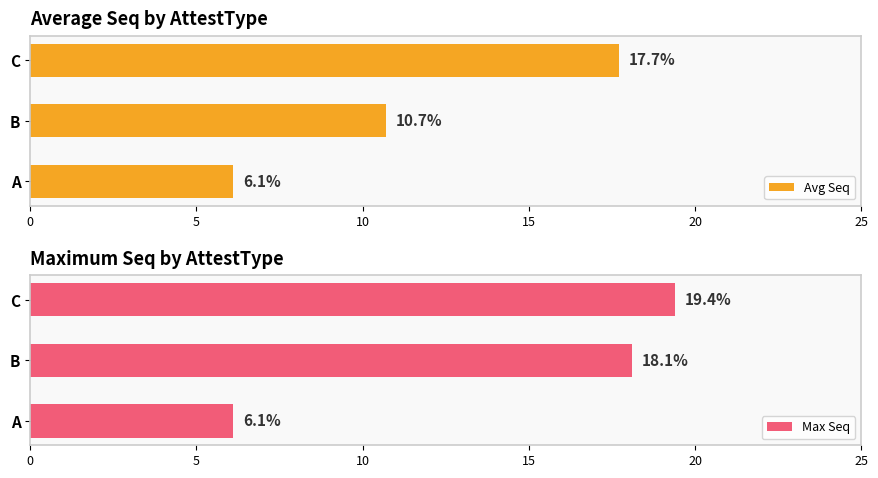

List the labels in order of Max Seq value, smallest first.

A, B, C